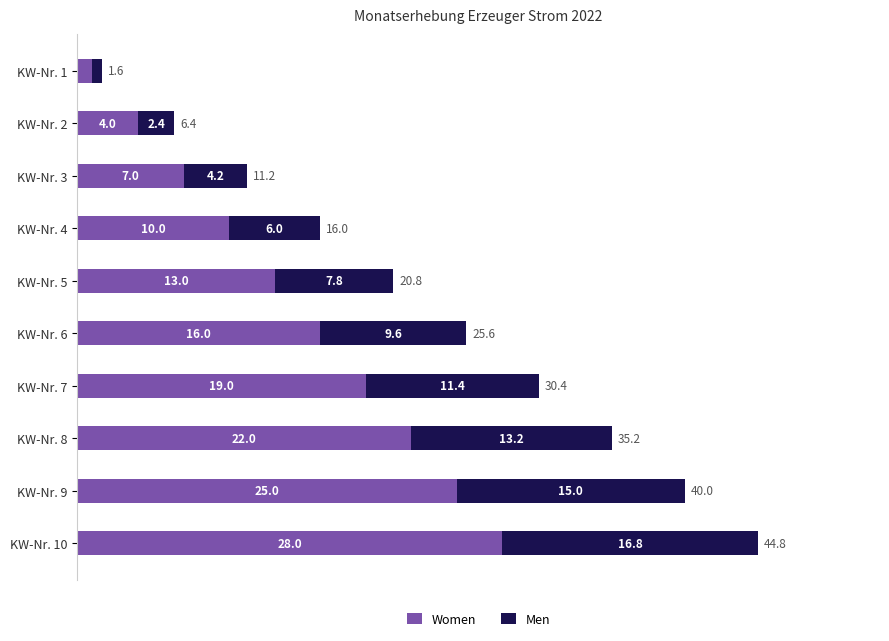

What is the total value across all series at KW-Nr. 2?

6.4